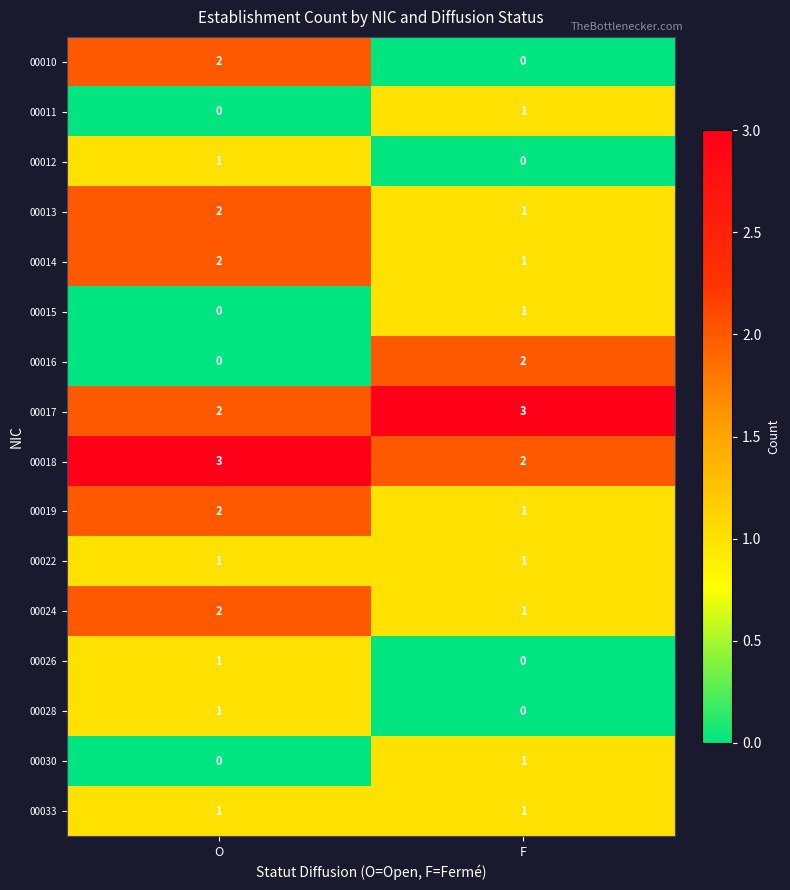

At how many categories does at least one series exceed 2?

2